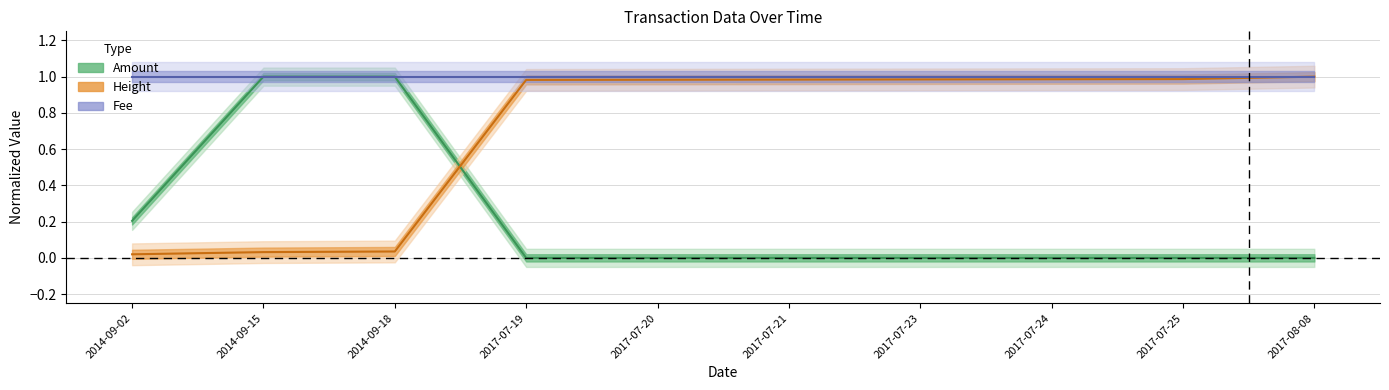

At which label does Amount reach its peak?

2014-09-15